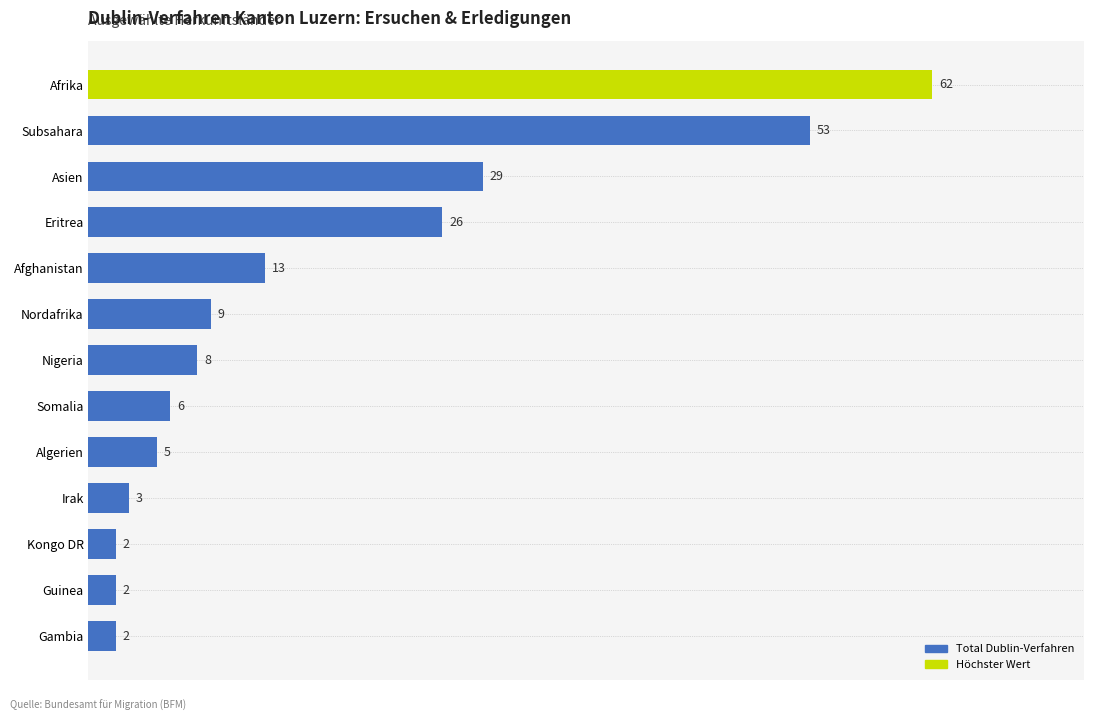

What is the change in value from Subsahara to Nordafrika?

-44